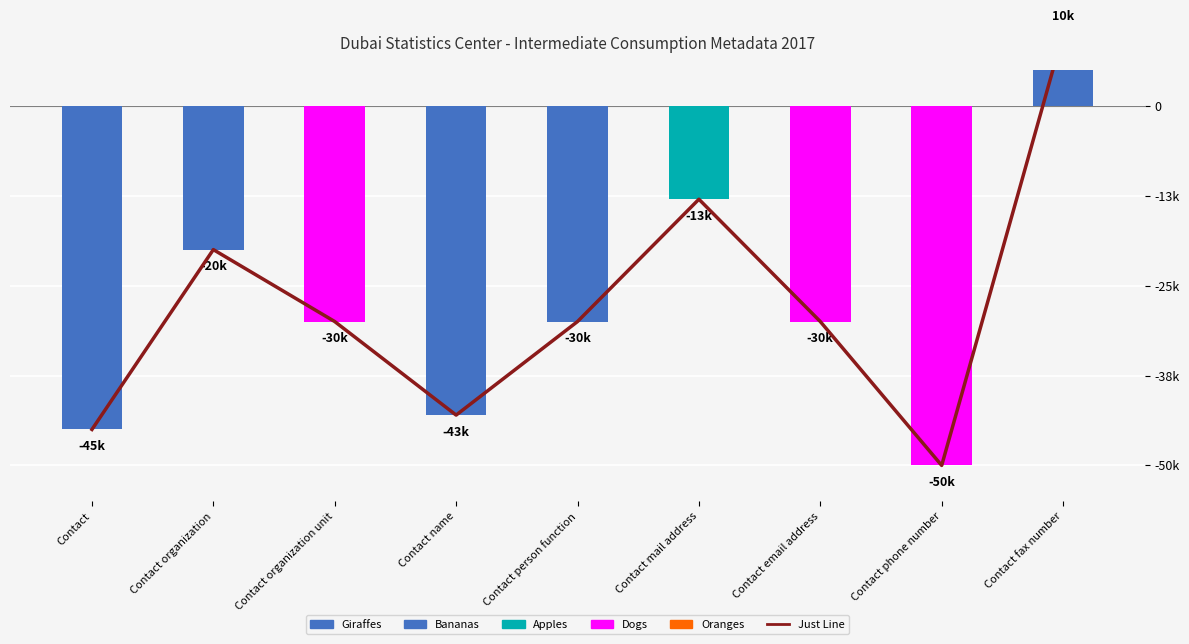

At which category is the sum across all series the highest?

Contact fax number